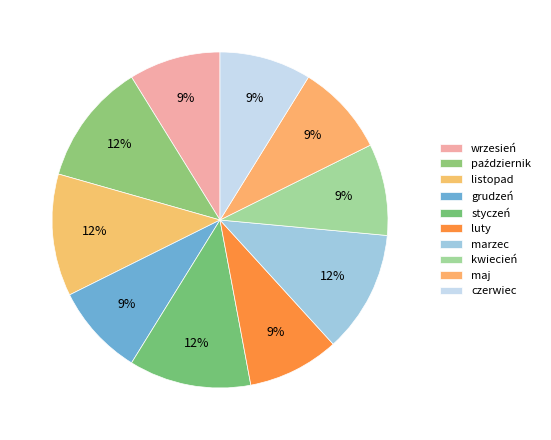

Between maj and czerwiec, which is larger?

maj